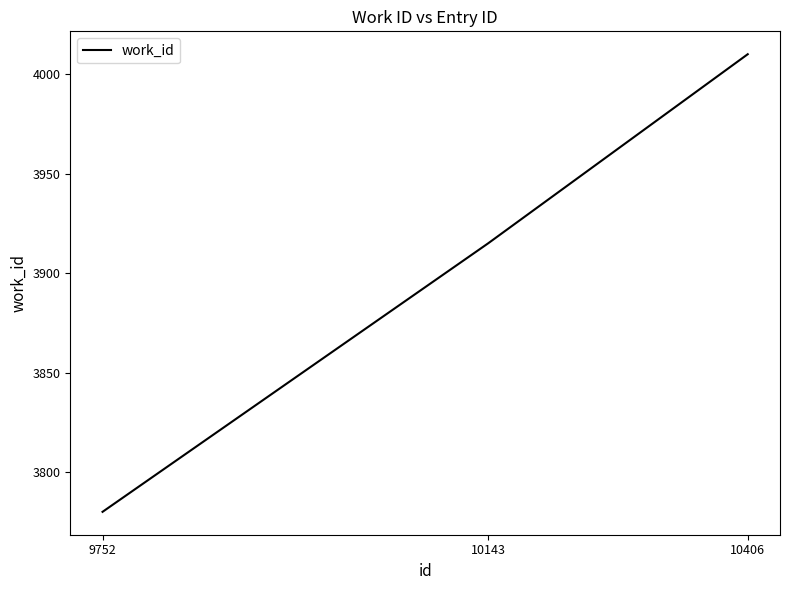

List the labels in order of value, largest first.

10406, 10143, 9752